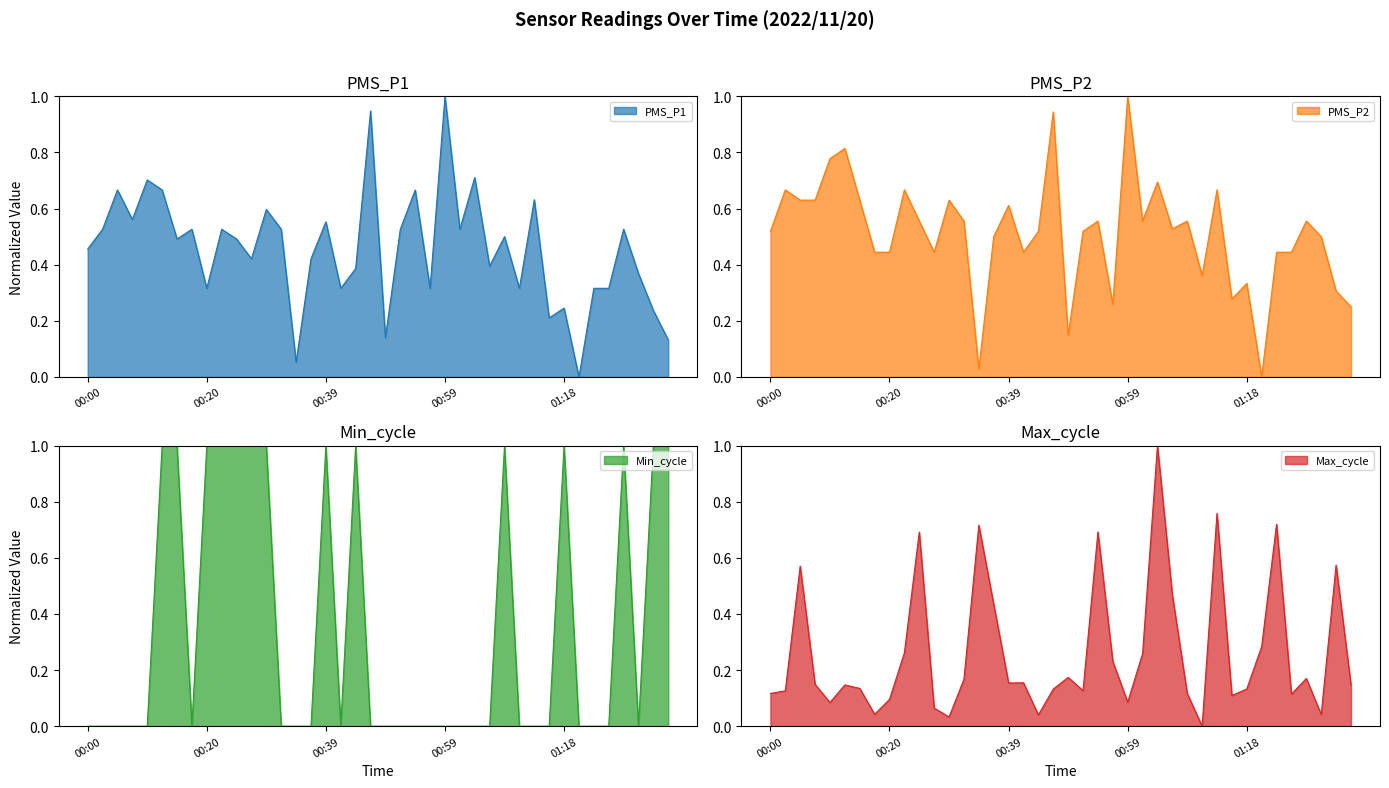

Which series has the largest range (max minus min)?

PMS_P1